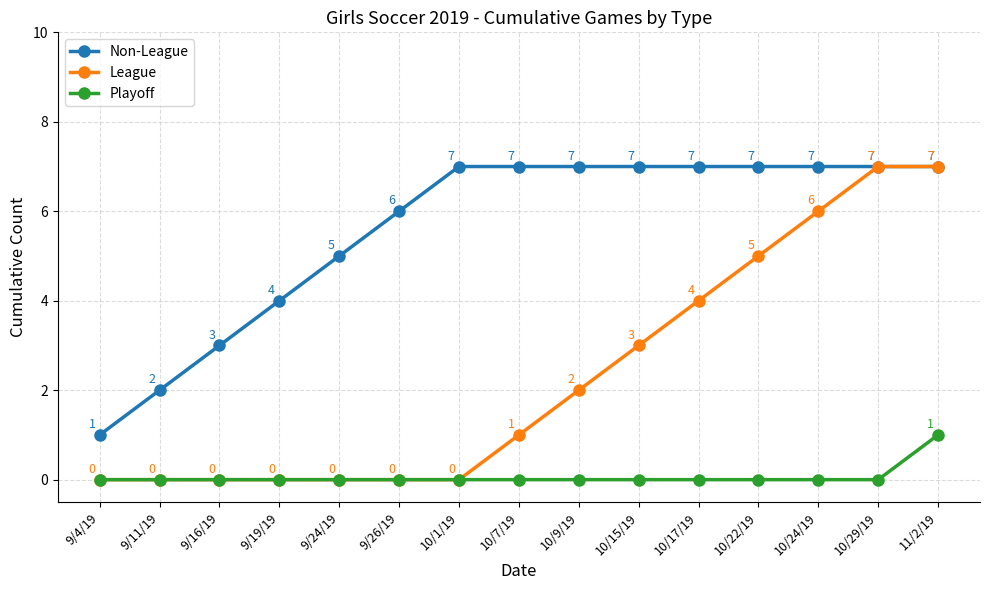

What is the value of the Non-League point at the 7th from the left?

7